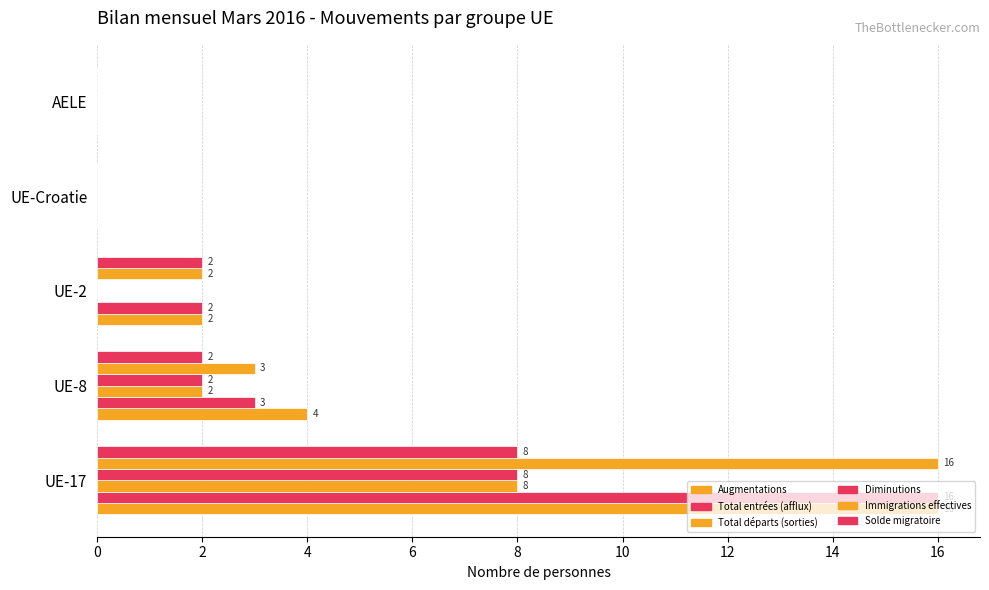

Reading right to left, extract all data points from this chart.

Augmentations: 0	0	2	4	16
Total entrées (afflux): 0	0	2	3	16
Total départs (sorties): 0	0	0	2	8
Diminutions: 0	0	0	2	8
Immigrations effectives: 0	0	2	3	16
Solde migratoire: 0	0	2	2	8